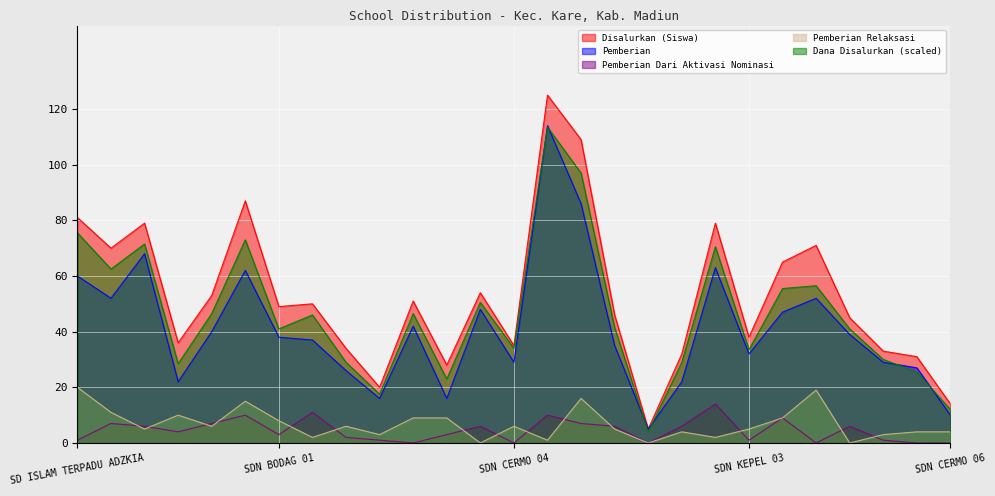

Is it true that Pemberian equals 68.0 at SD N CERMO 02?

True